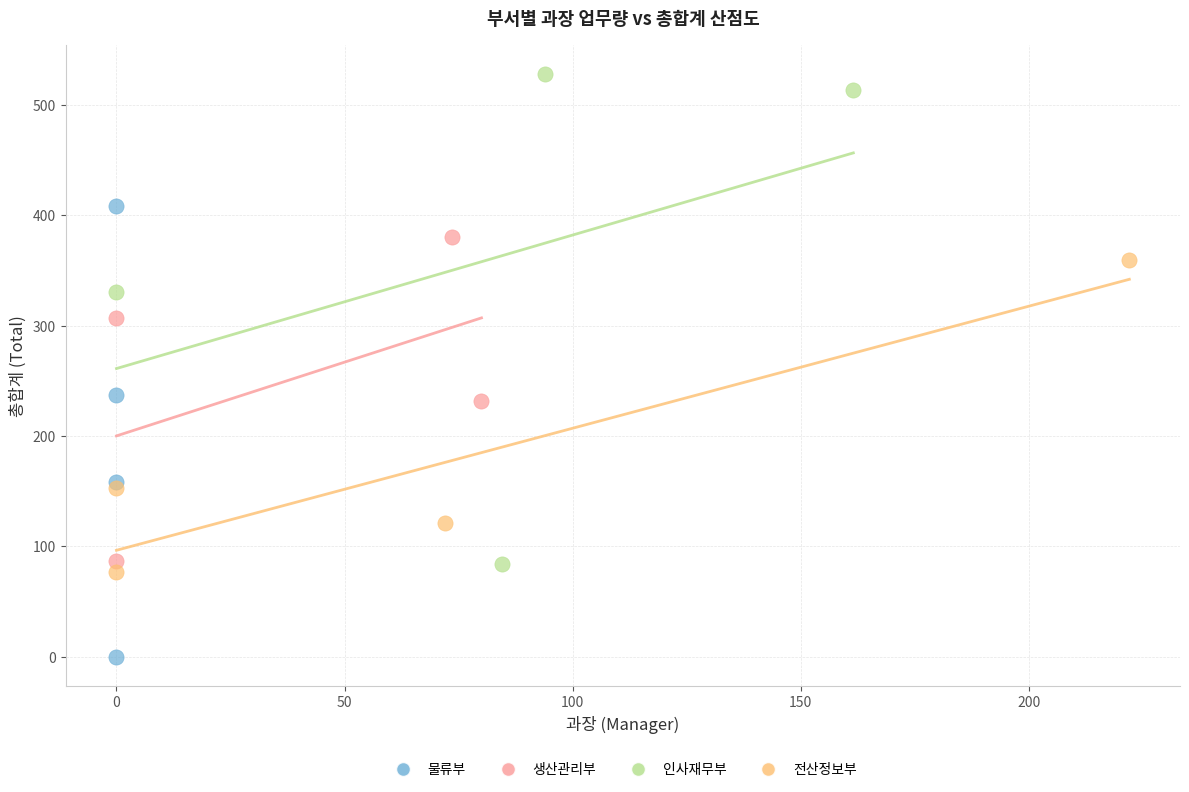

Which series reaches the minimum Y coordinate?

물류부